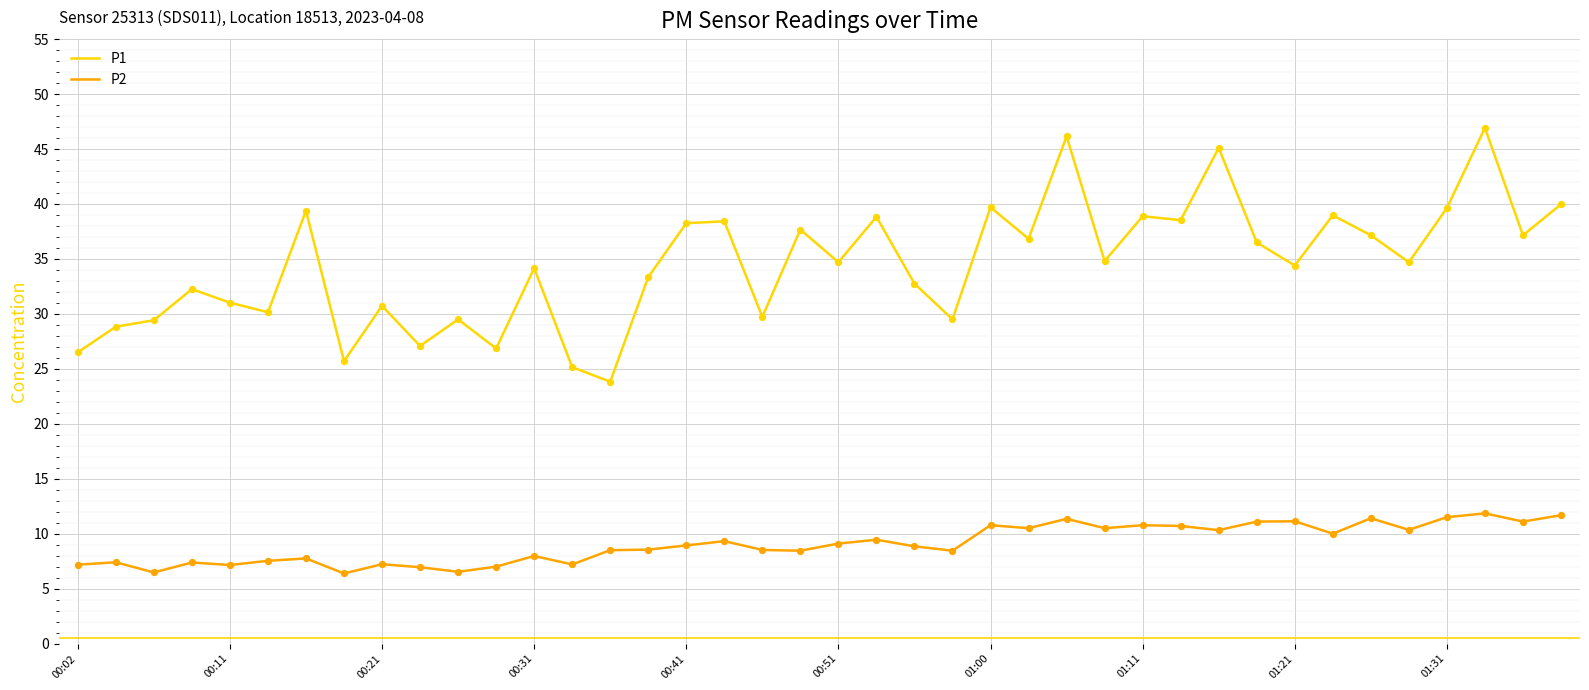

True or false: P2 and P1 intersect in this chart.

False